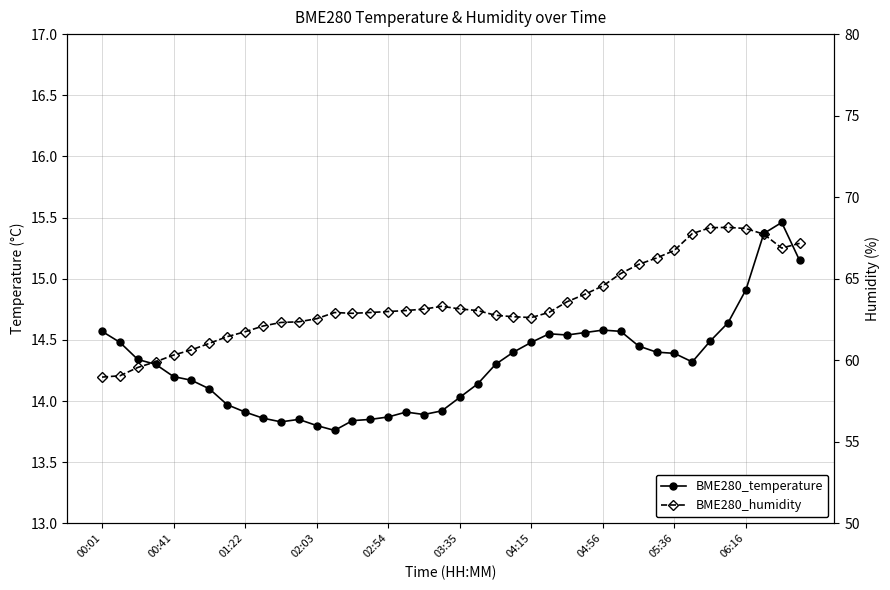

Does the chart display data point markers on the line(s)?

Yes